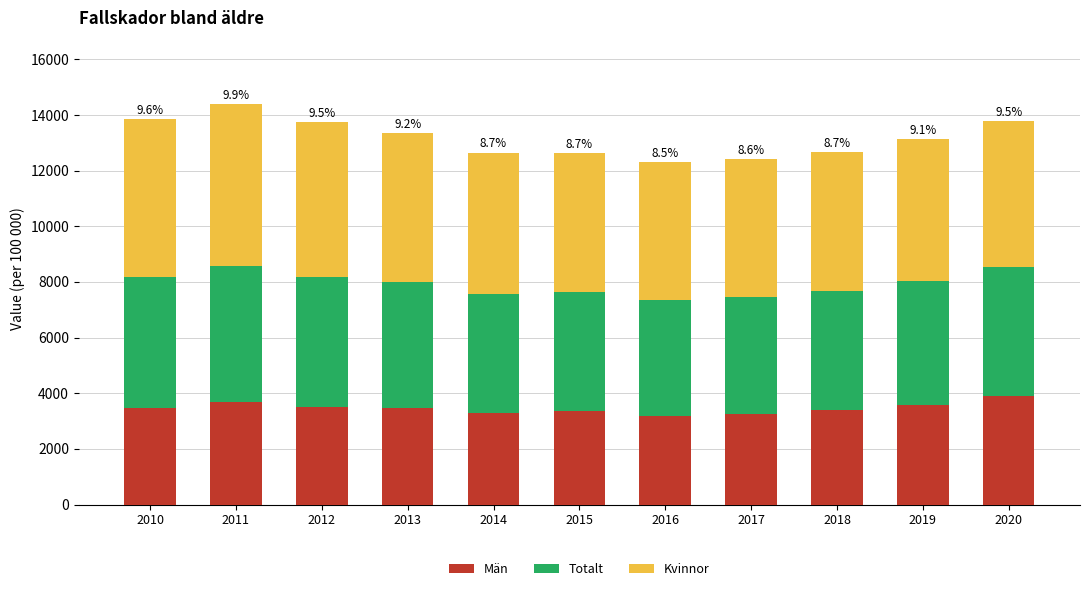

What is the minimum value for Män?

3181.7